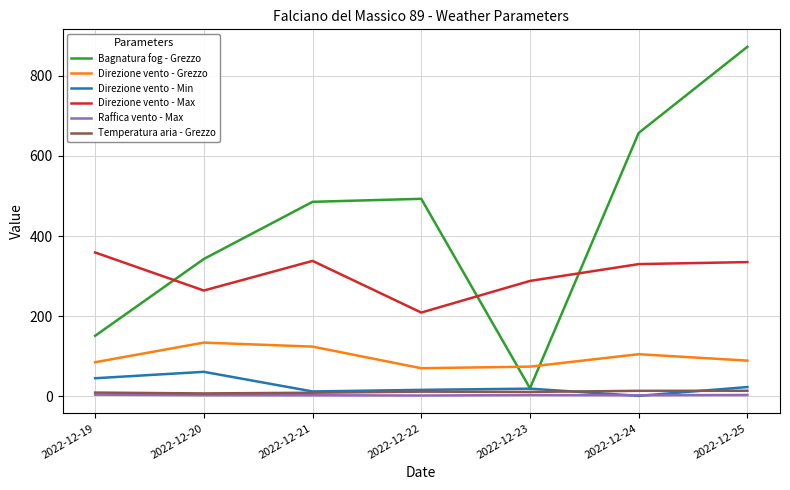

Where do Direzione vento - Max and Bagnatura fog - Grezzo first cross each other?

2022-12-19 and 2022-12-20